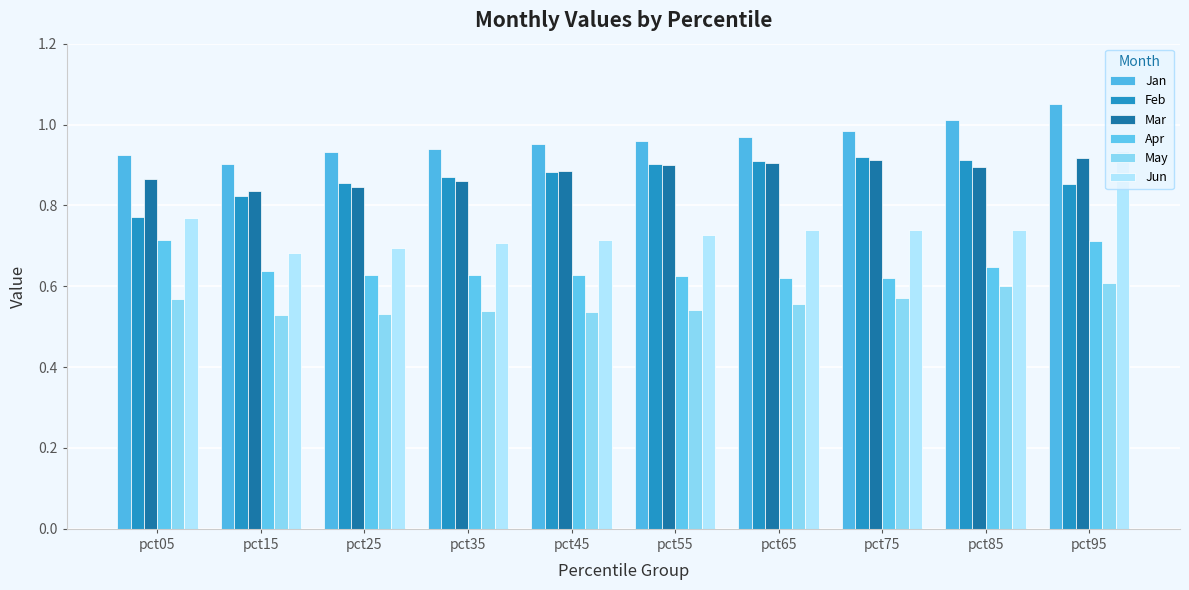

The value of May at pct15 is 0.8. True or false?

False